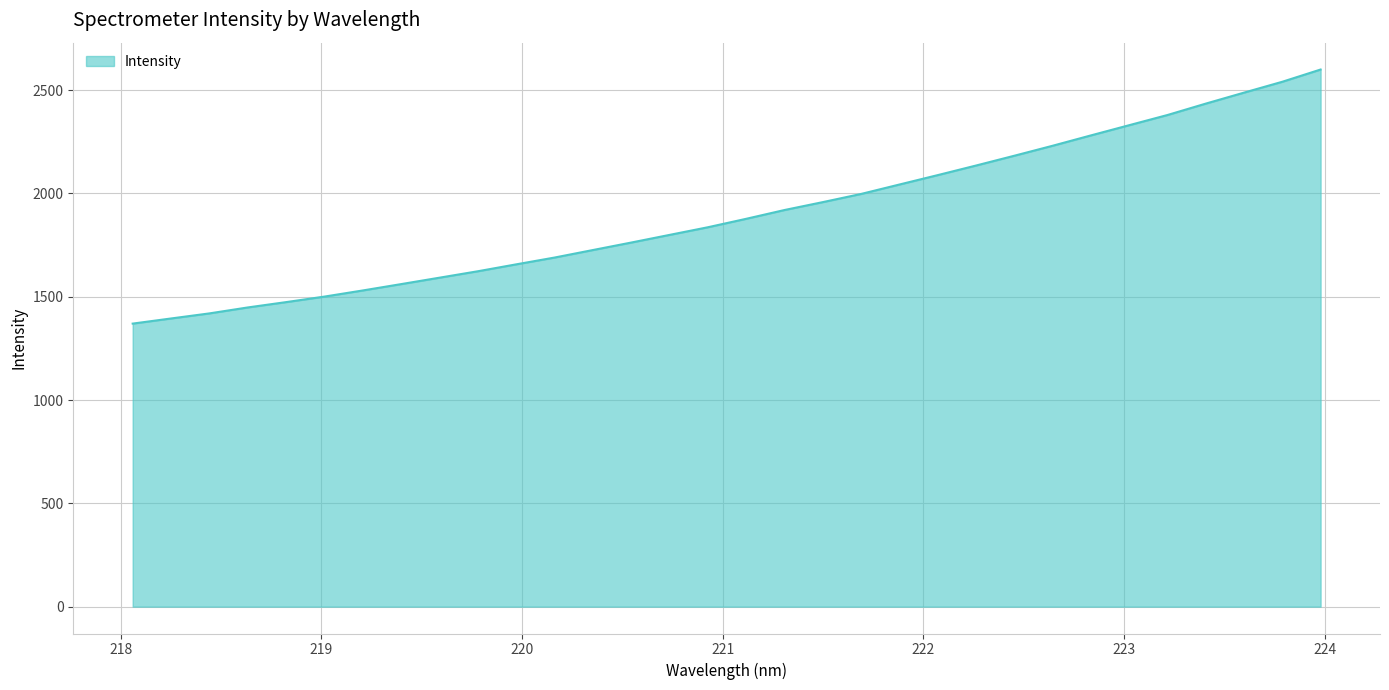

What is the smallest value displayed?

1370.1